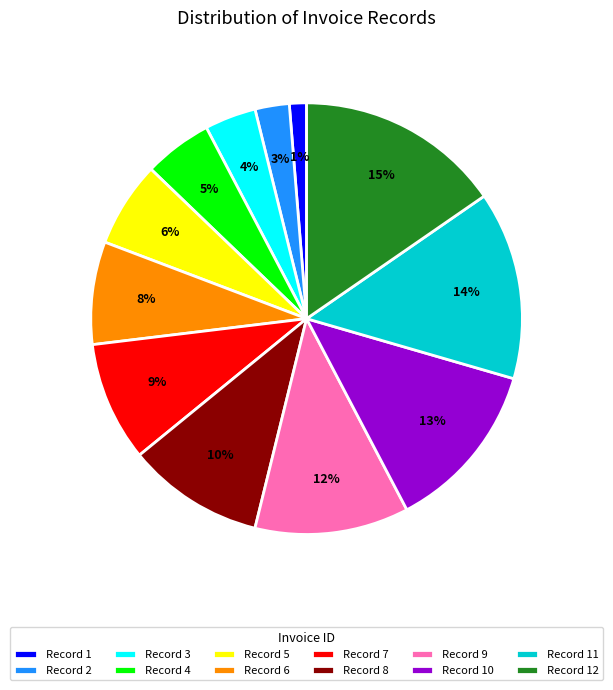

Is there a majority slice in this chart?

No